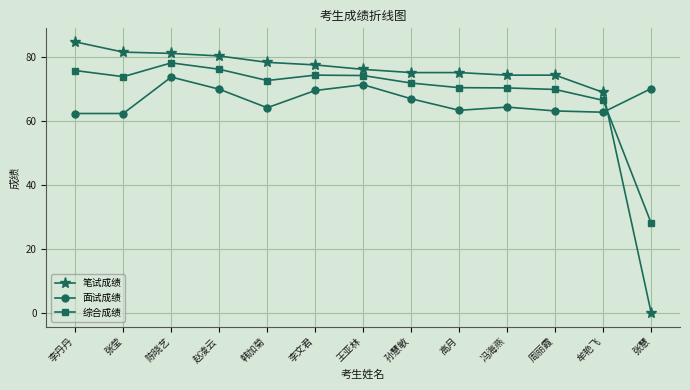

Where is the first local maximum for 面试成绩?

陈晓艺